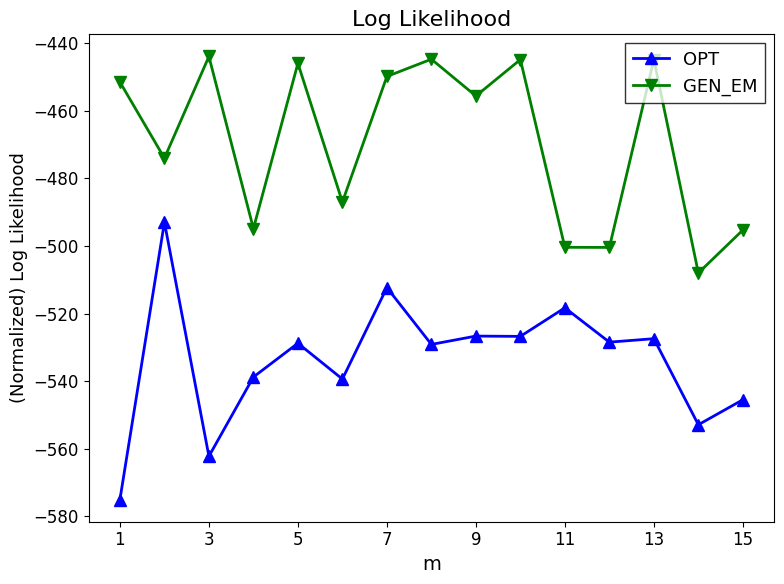

How many values in the GEN_EM series exceed -455?

7